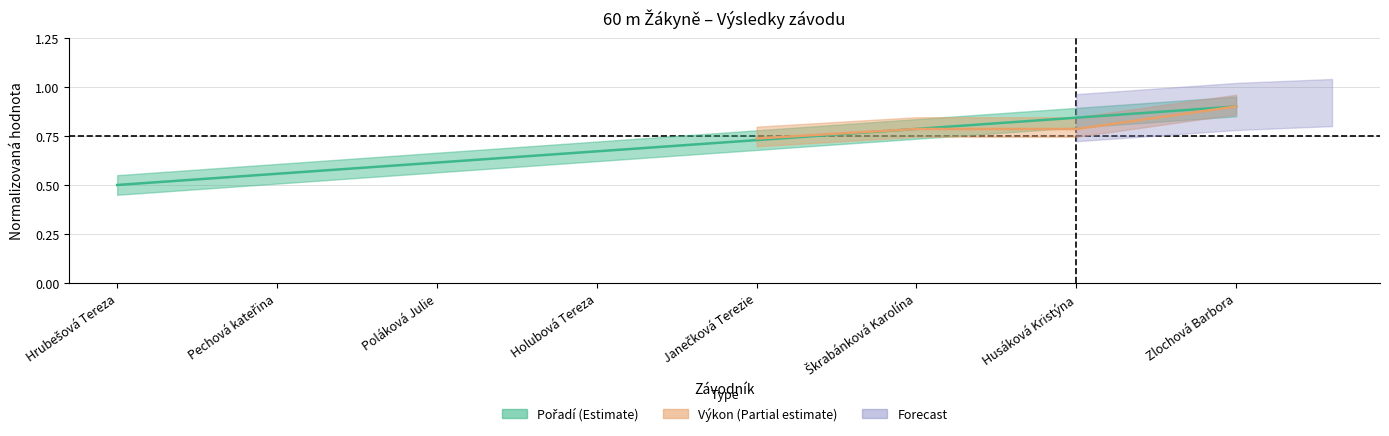

Read the value at Poláková Julie.

0.6